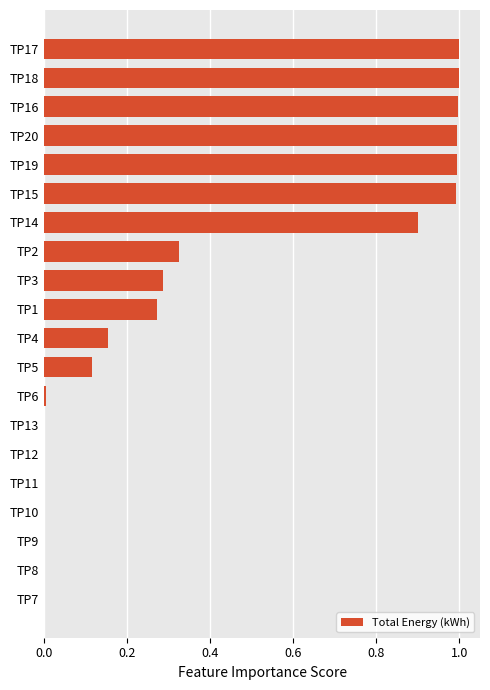

What is the greatest value displayed?

1.0